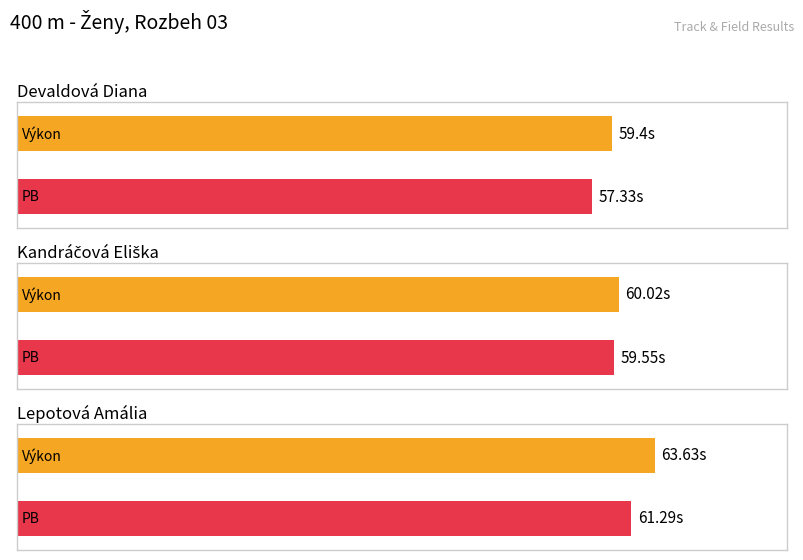

How many groups of bars are there?

3